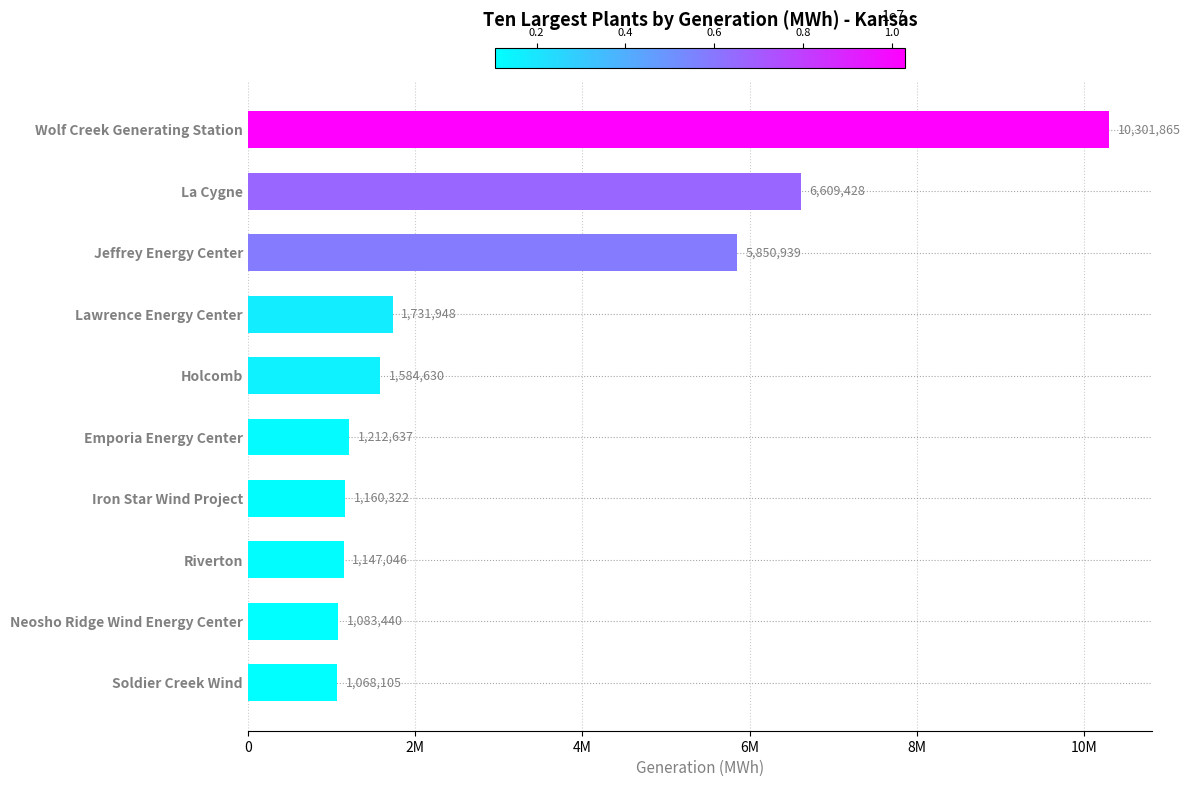

What is the average value?

3175036